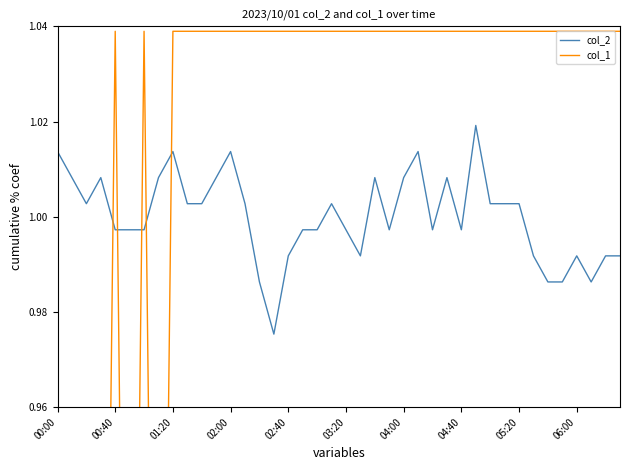

Reading left to right, what are all the values shown in this chart?

col_2: 1.0	1.0	1.0	1.0	1.0	1.0	1.0	1.0	1.0	1.0	1.0	1.0	1.0	1.0	1.0	1.0	1.0	1.0	1.0	1.0	1.0	1.0	1.0	1.0	1.0	1.0	1.0	1.0	1.0	1.0	1.0	1.0	1.0	1.0	1.0	1.0	1.0	1.0	1.0	1.0
col_1: 0.8	0.8	0.8	0.8	1.0	0.8	1.0	0.8	1.0	1.0	1.0	1.0	1.0	1.0	1.0	1.0	1.0	1.0	1.0	1.0	1.0	1.0	1.0	1.0	1.0	1.0	1.0	1.0	1.0	1.0	1.0	1.0	1.0	1.0	1.0	1.0	1.0	1.0	1.0	1.0